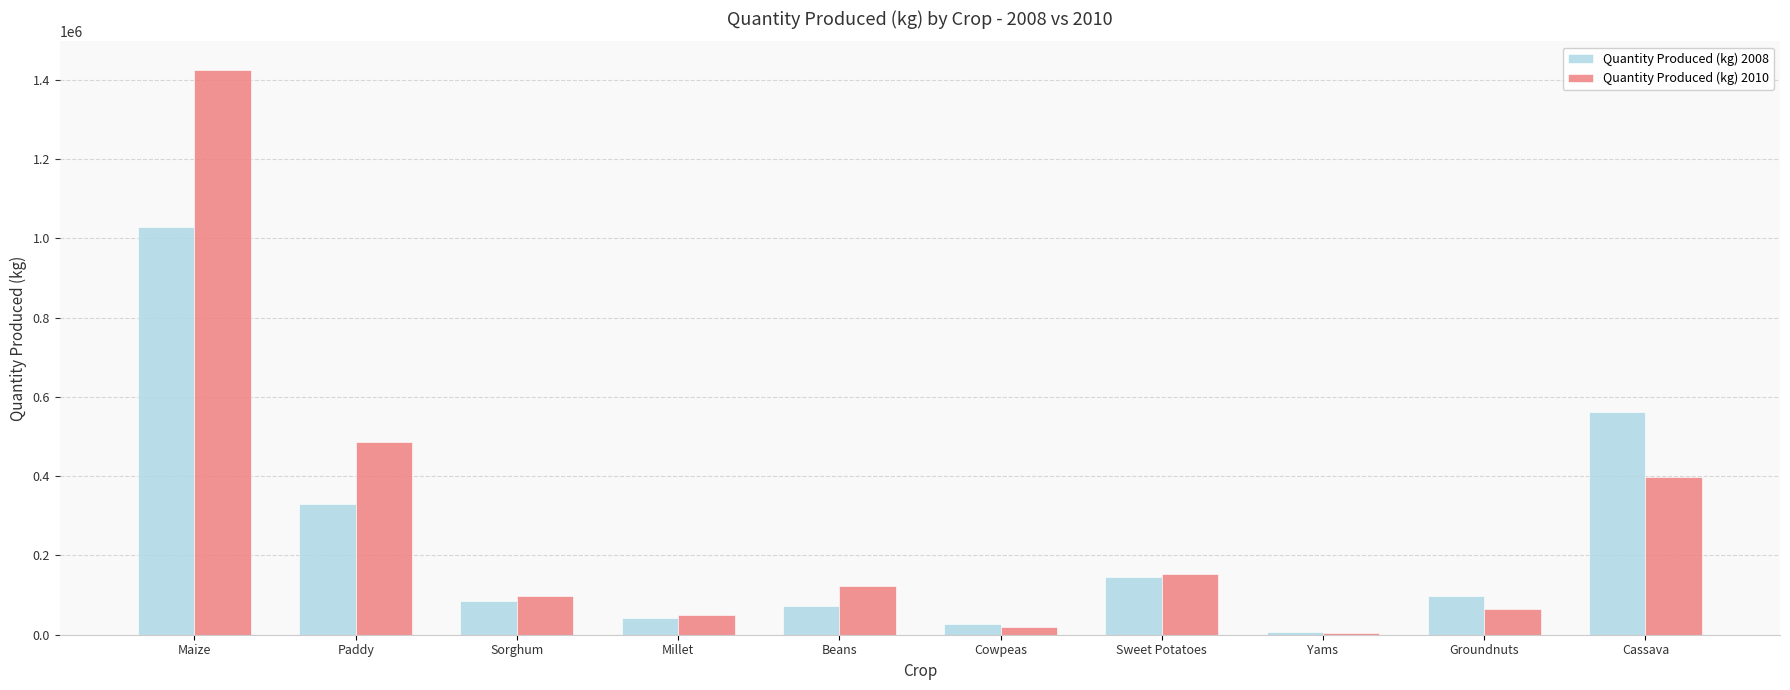

True or false: Quantity Produced (kg) 2010 has a value of 50918 at Millet.

True